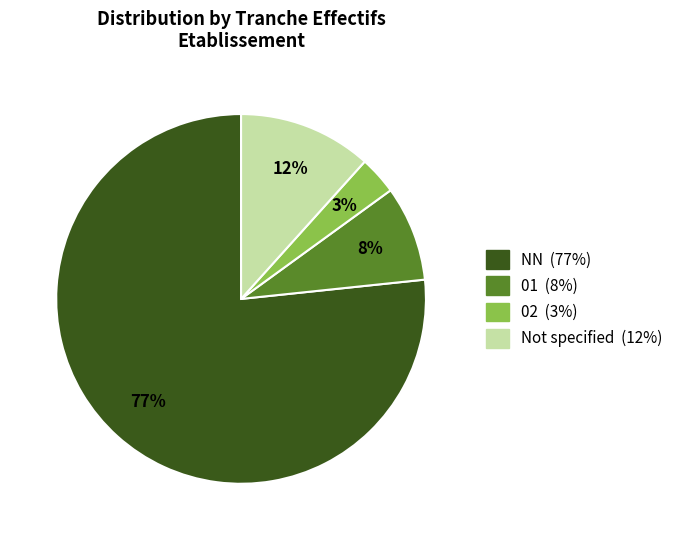

Does any single category account for the majority?

Yes